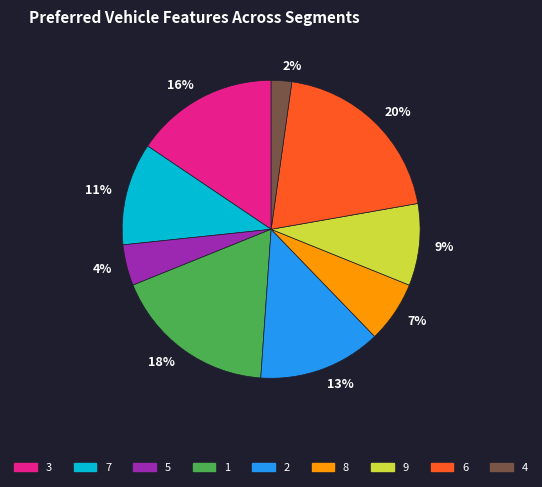

What is the ratio of the value at 1 to the value at 3?

1.1